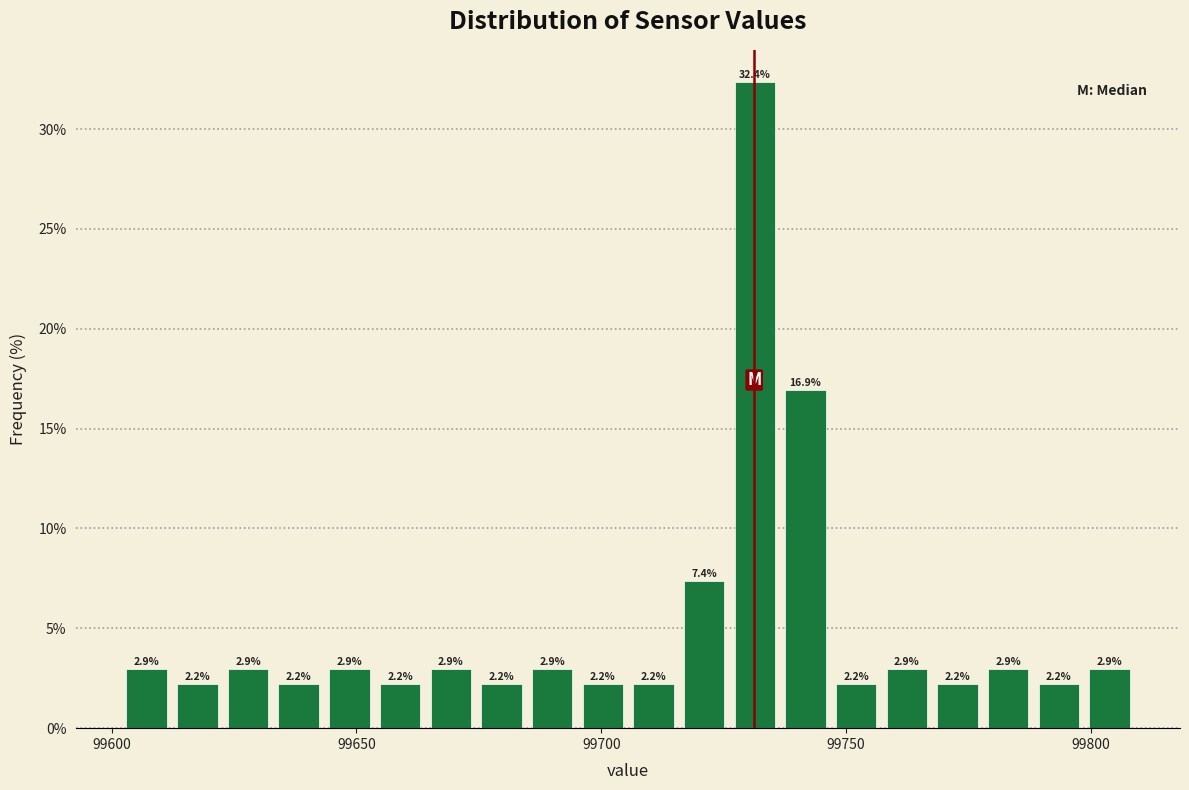

Read against the x-axis, roughly where is the centre of the tallest bar?

99730